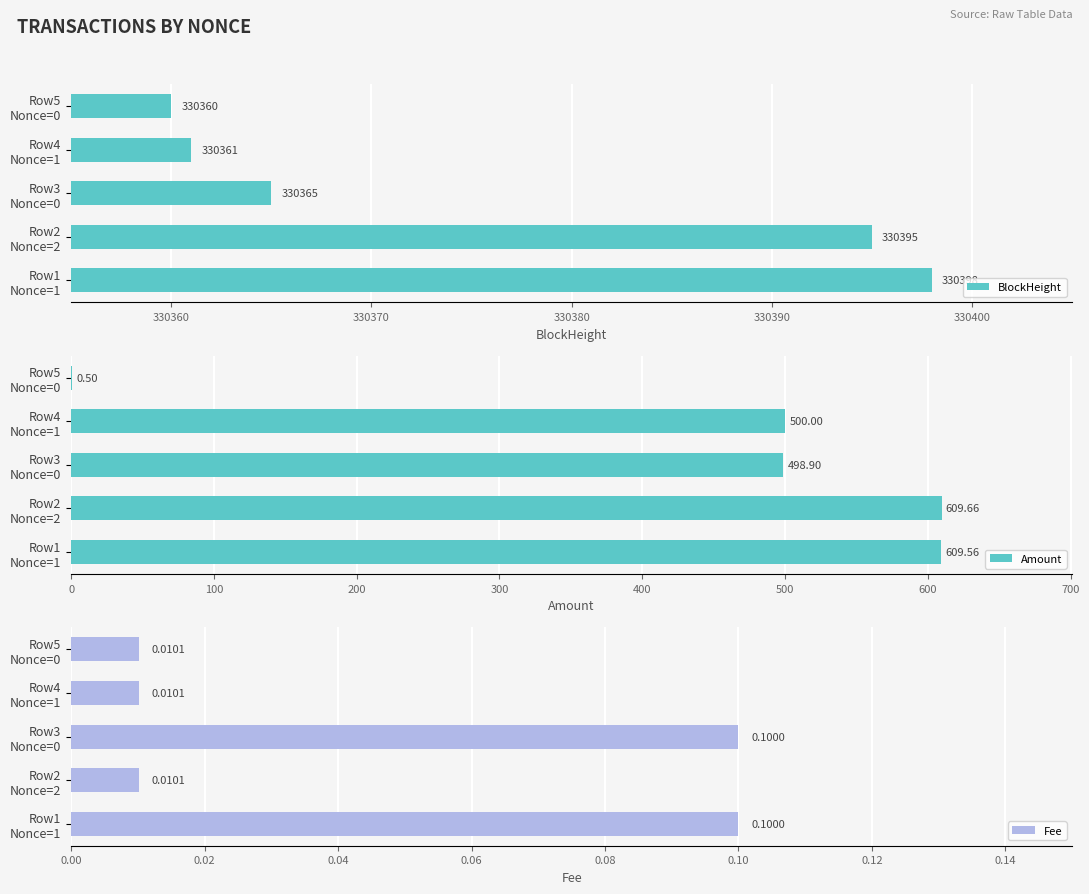

What is the sum of all Amount values?

2218.6